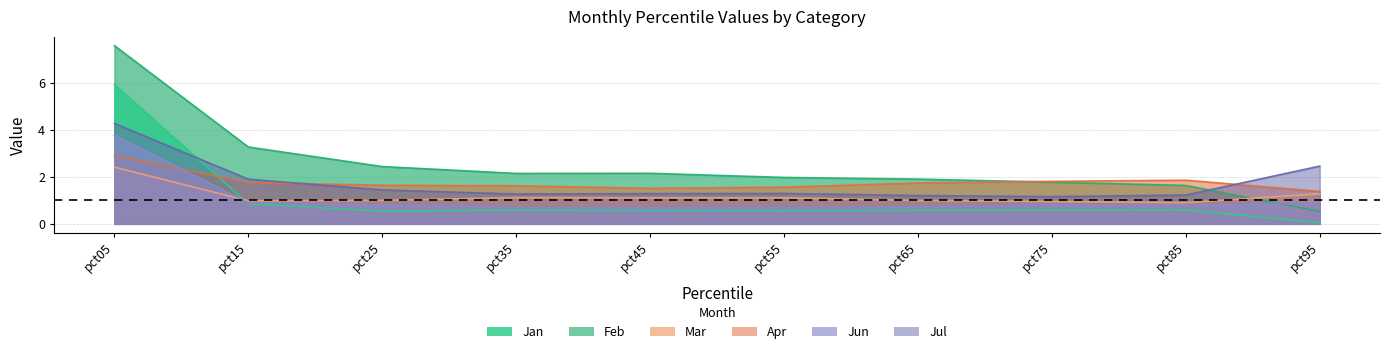

Rank the categories by Jan value from lowest to highest.

pct95, pct25, pct55, pct45, pct65, pct35, pct75, pct85, pct15, pct05